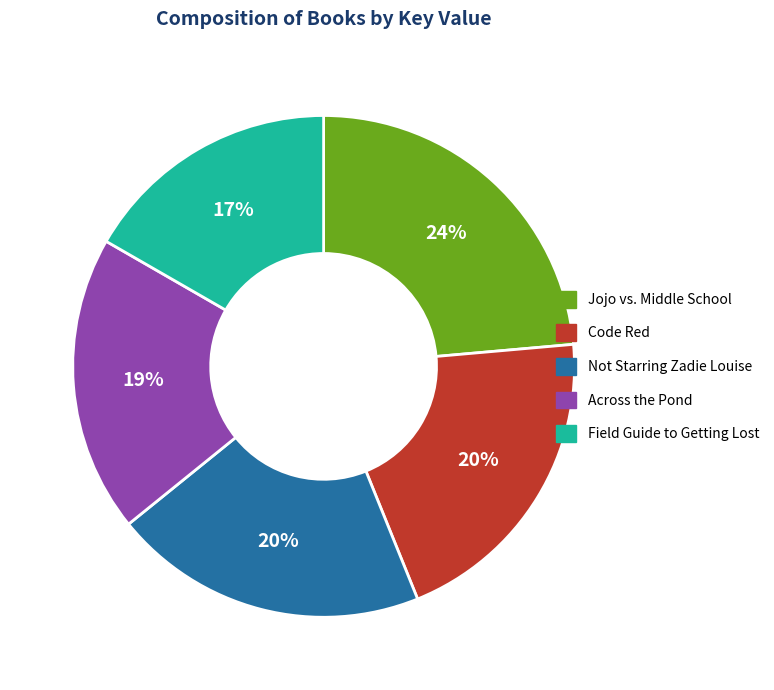

Which category has the smallest portion of the pie?

Field Guide to Getting Lost